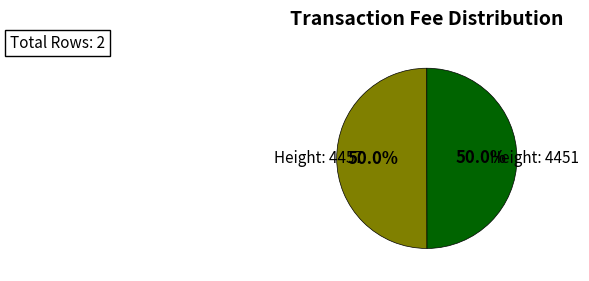

What is the total percentage of Height: 4451 and Height: 4457?

100.0%